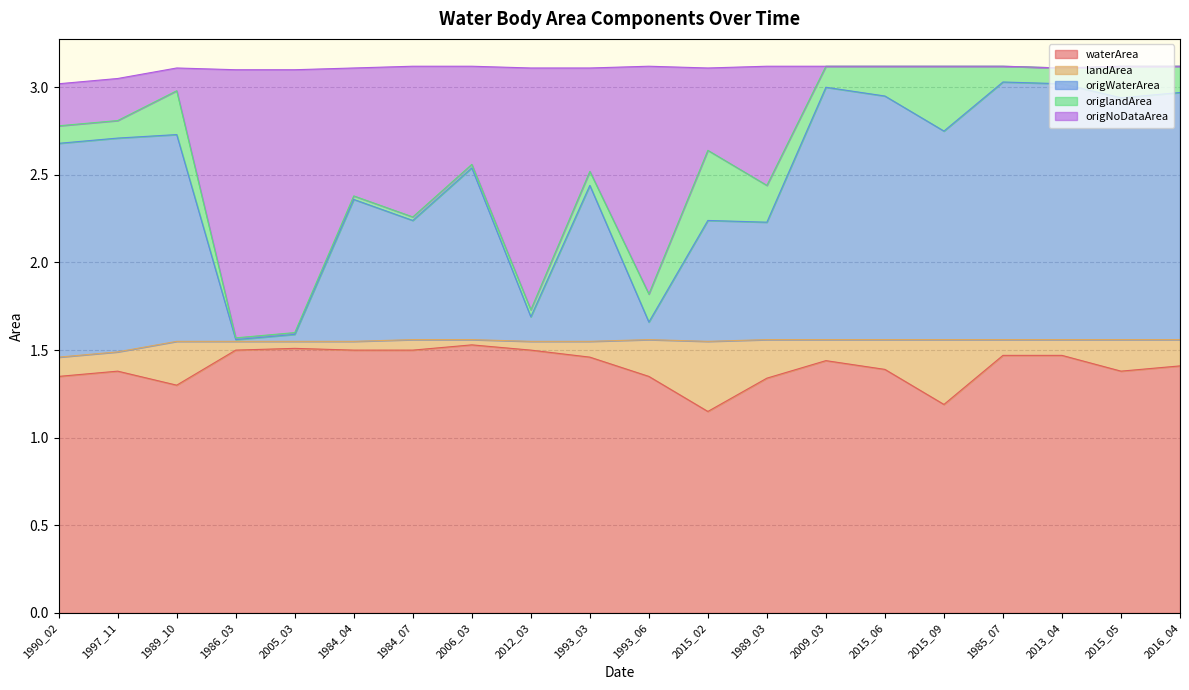

Is it true that origNoDataArea equals 0.8 at 1984_07?

False